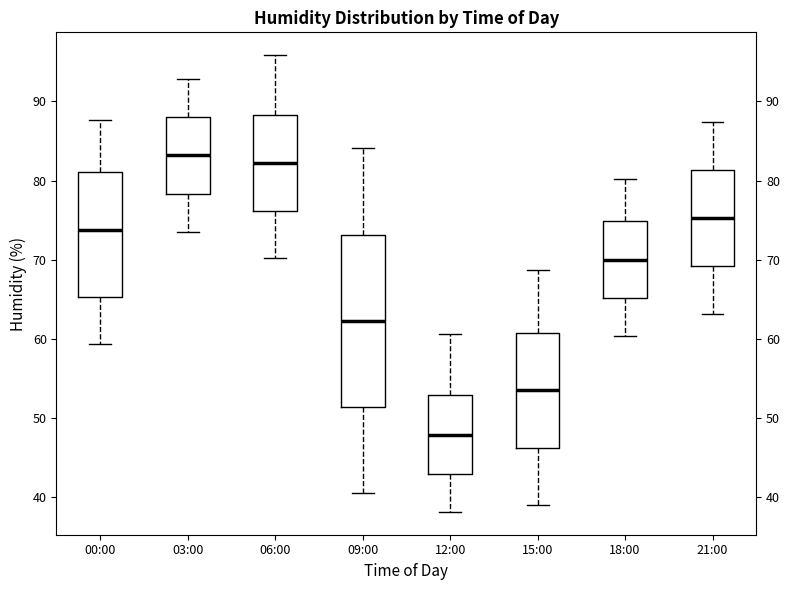

Where does the median line of the box for 00:00 sit on the y-axis? The values are not printed on the chart, so give them approximately, as read against the axis.

74